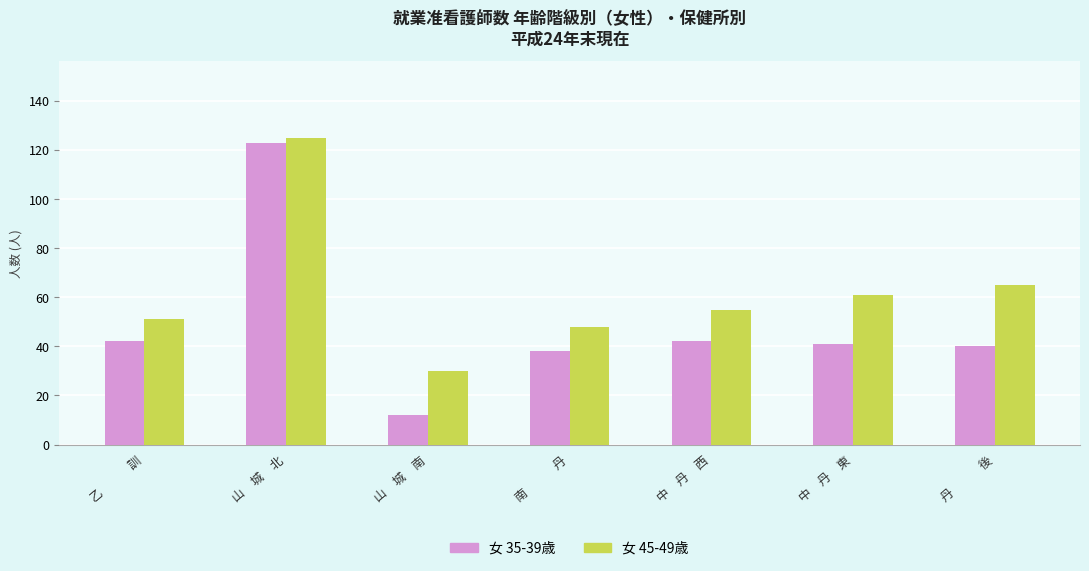

At 乙　　　訓, list the series in order from largest to smallest.

女 45-49歳, 女 35-39歳